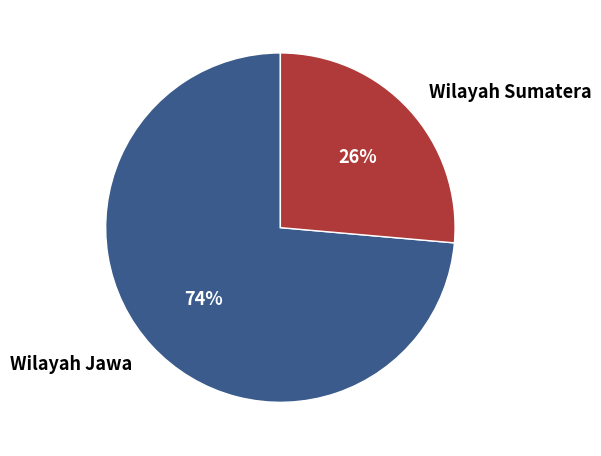

Is it true that Wilayah Sumatera is 17% of the pie?

False